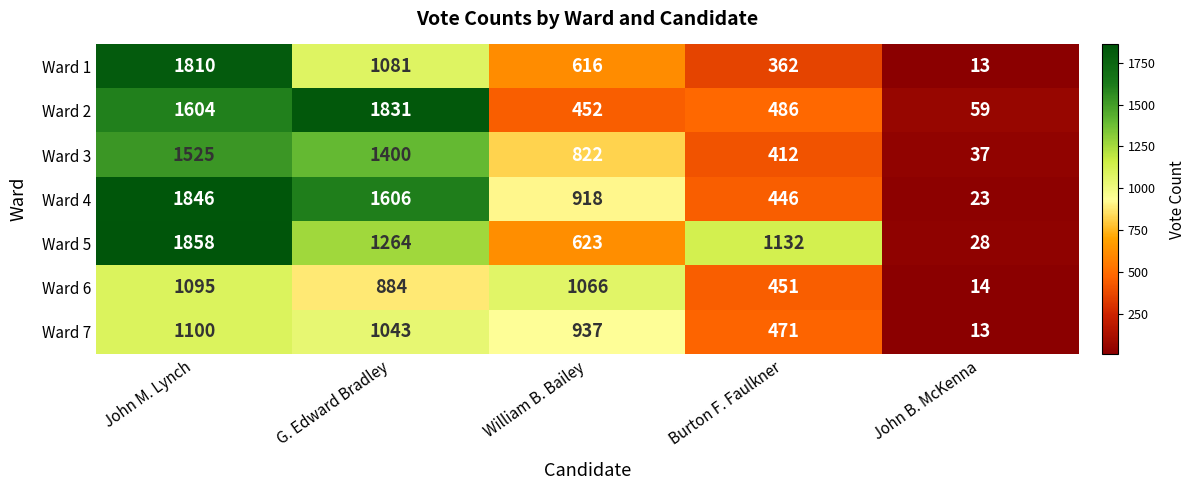

What is the sum of the Ward 7 values at John B. McKenna and G. Edward Bradley?

1056